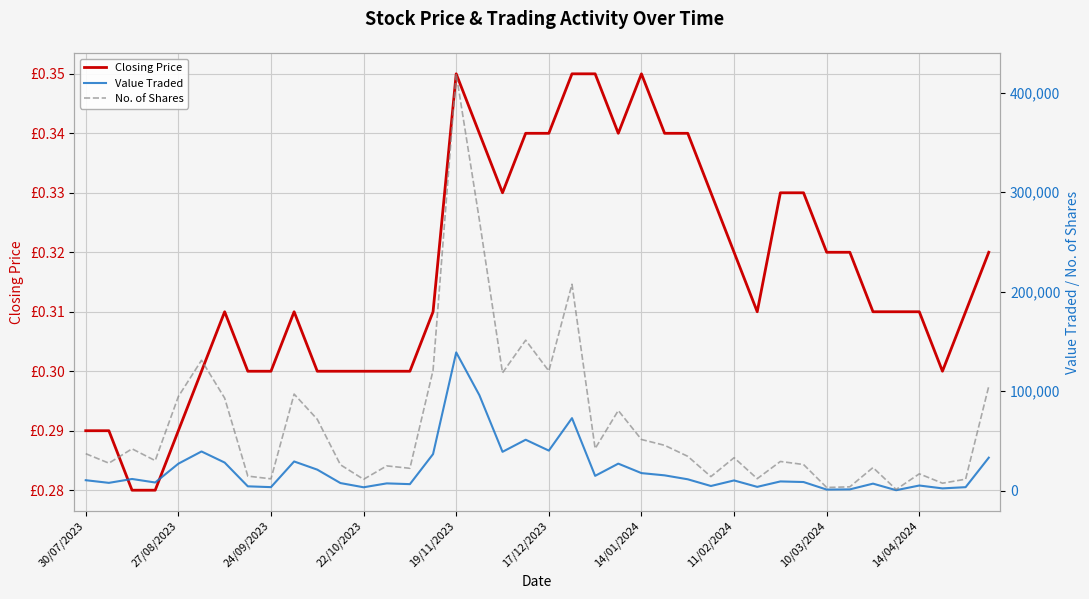

At which category does the chart reach its peak across all series?

19/11/2023